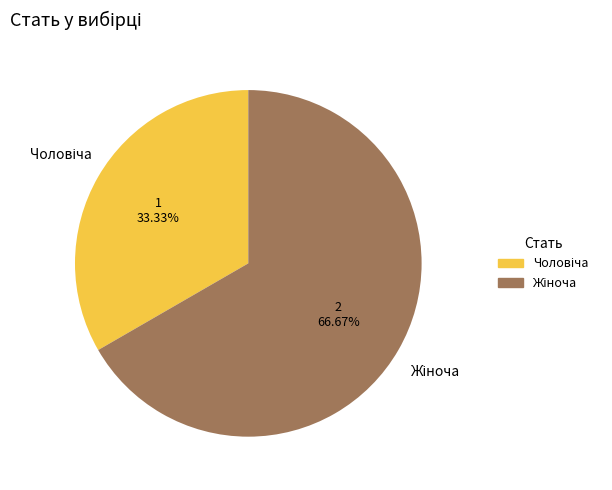

How many segments does this pie chart have?

2